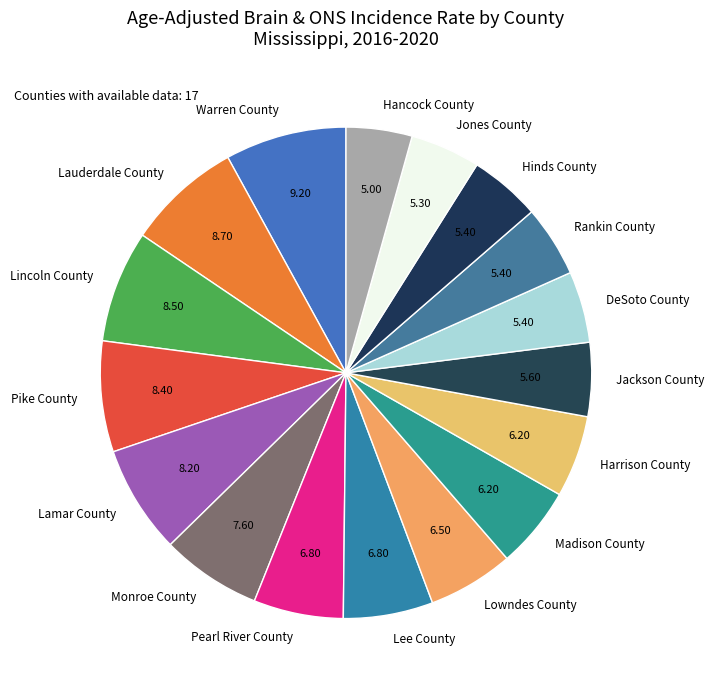

Is it true that DeSoto County is 17% of the pie?

False